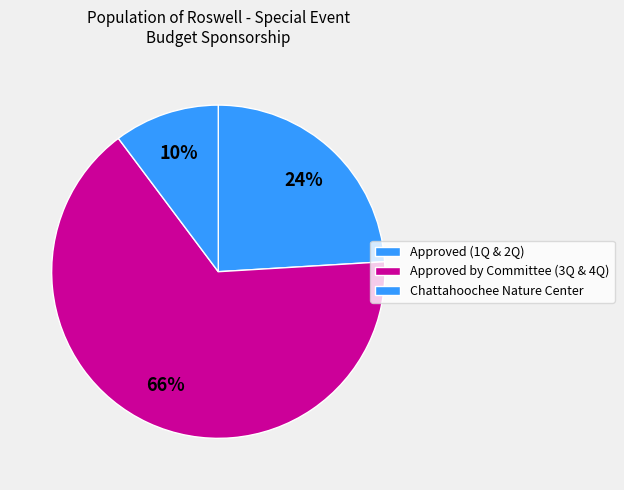

Count the number of slices in the pie.

3